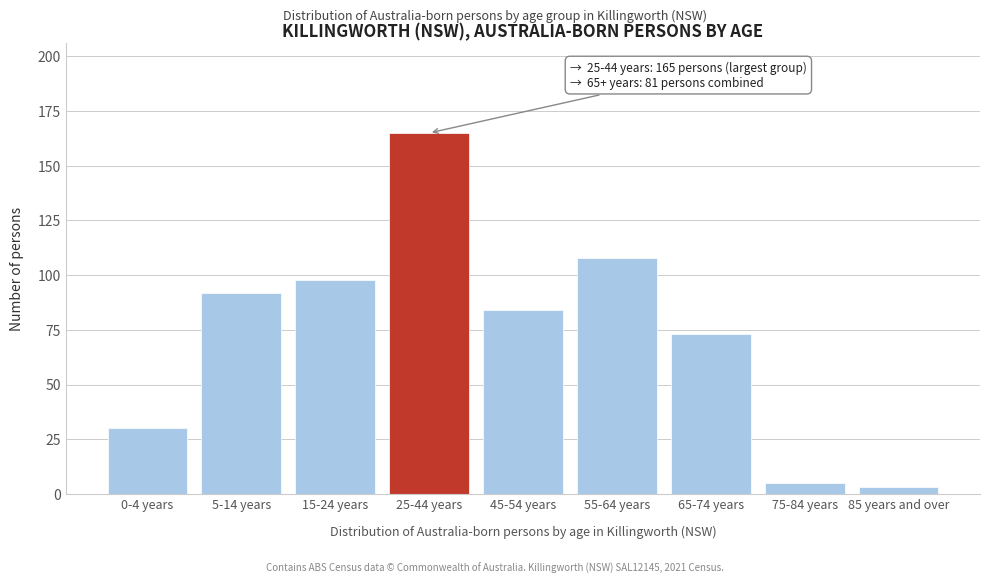

Reading left to right, transcribe all the data shown in this chart.

30	92	98	165	84	108	73	5	3